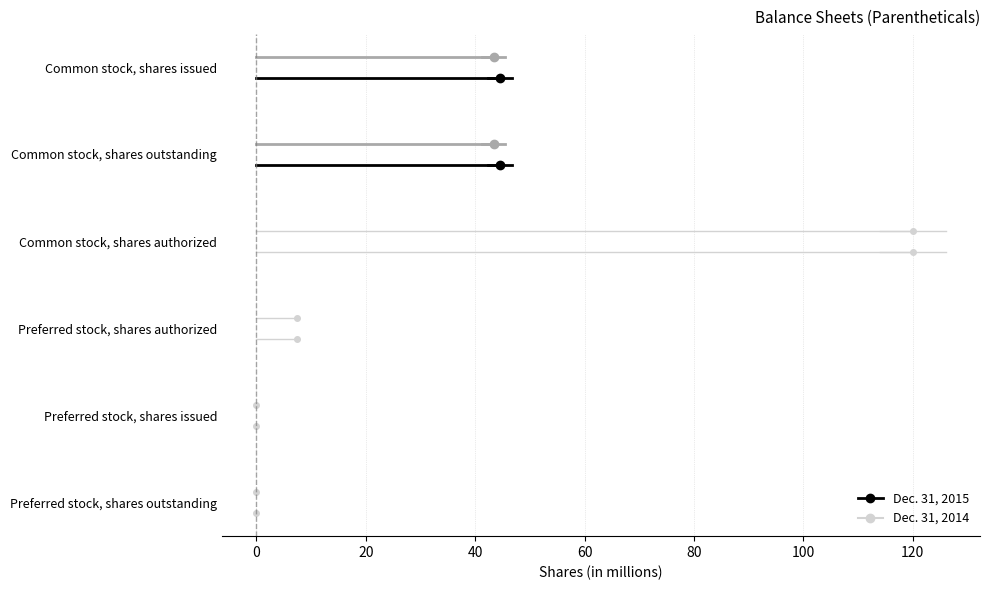

The value of Dec. 31, 2015 at 0 is 0.1. True or false?

False